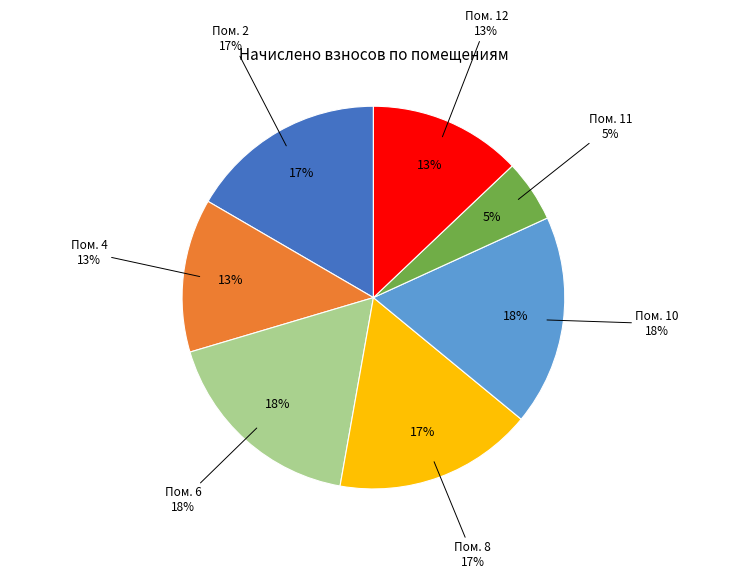

Which category has the smallest portion of the pie?

11